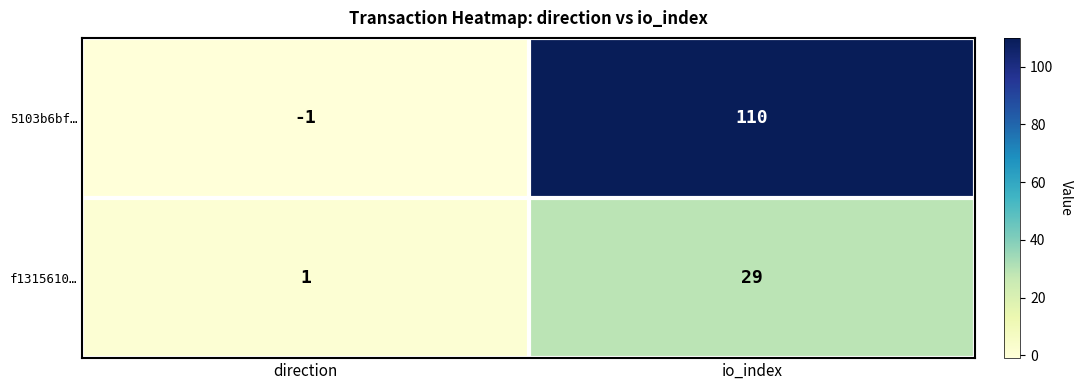

How many values in 5103b6bf… are below zero?

1